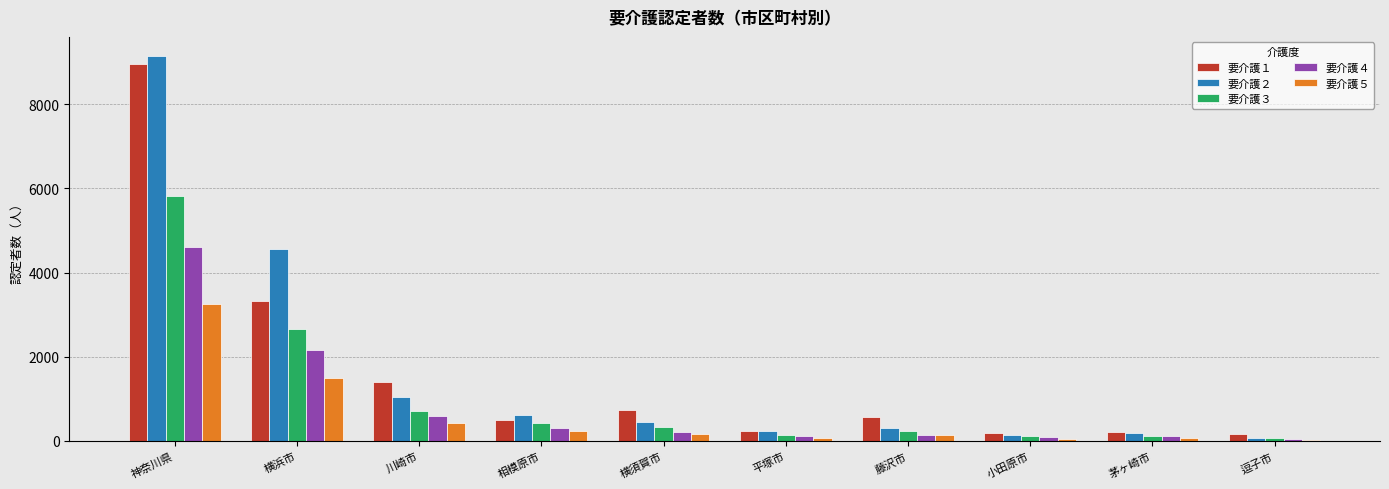

Which category has the highest value in the 要介護１ series?

神奈川県